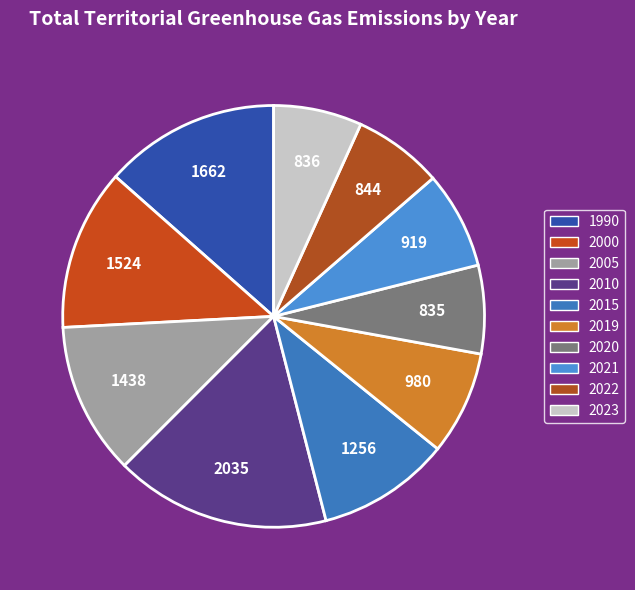

Does any single category account for the majority?

No